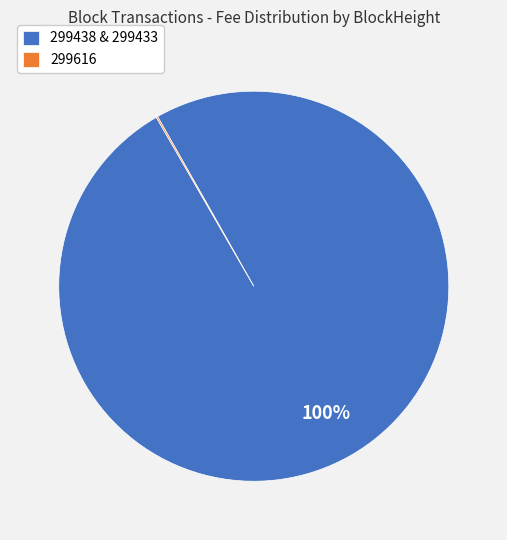

Is there any slice that represents more than half of the pie?

Yes